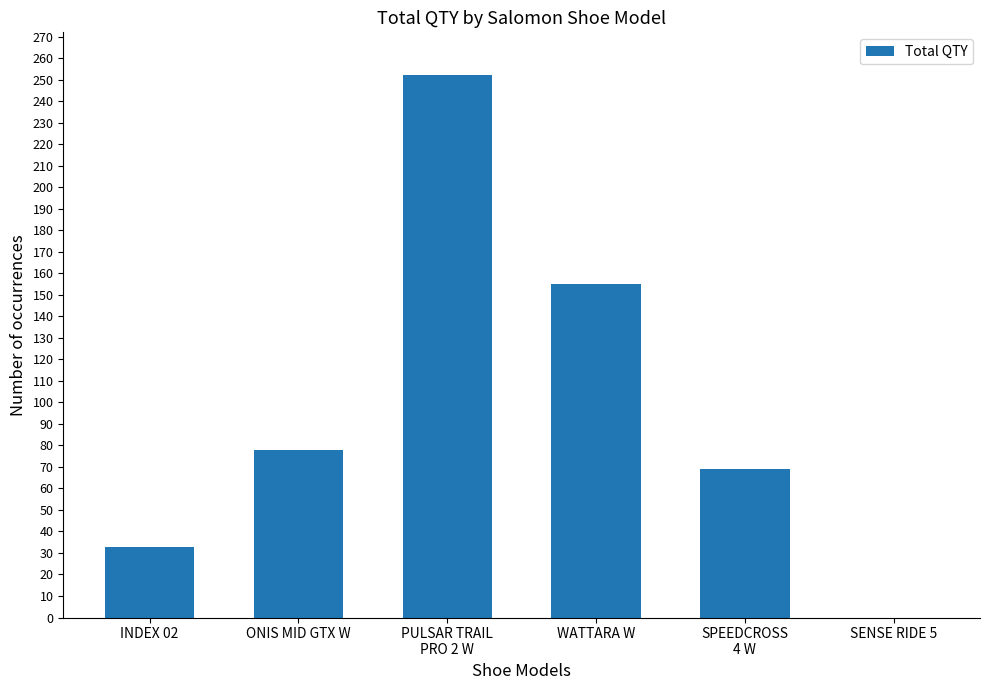

Which has a higher value, SENSE RIDE 5 or INDEX 02?

INDEX 02